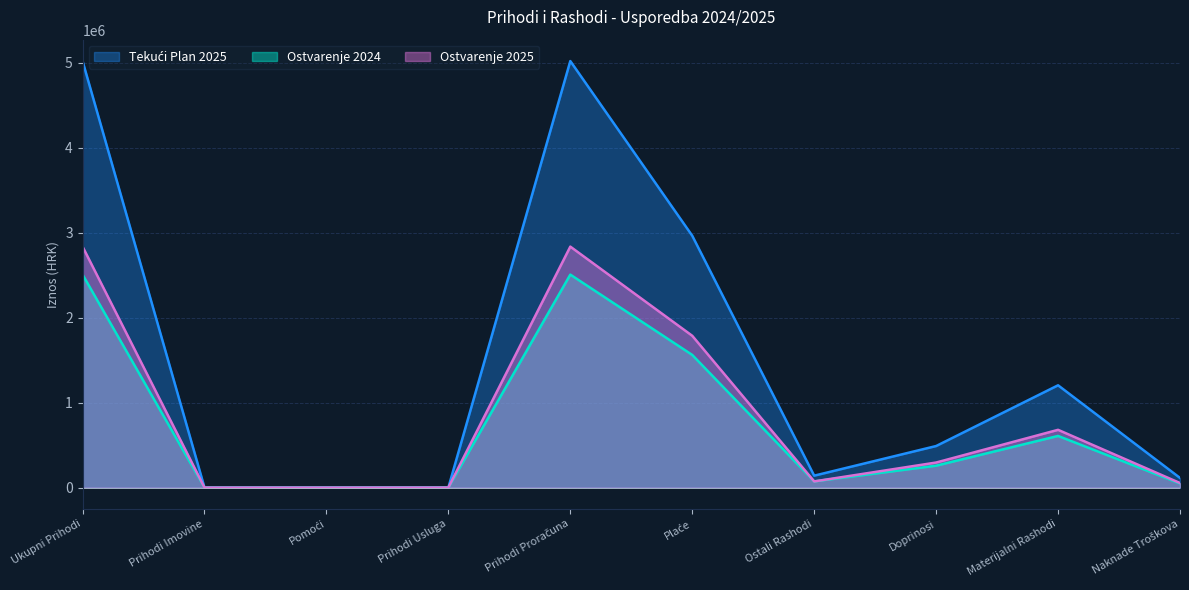

True or false: Ostvarenje 2025 has more than 2 interior local peaks.

False